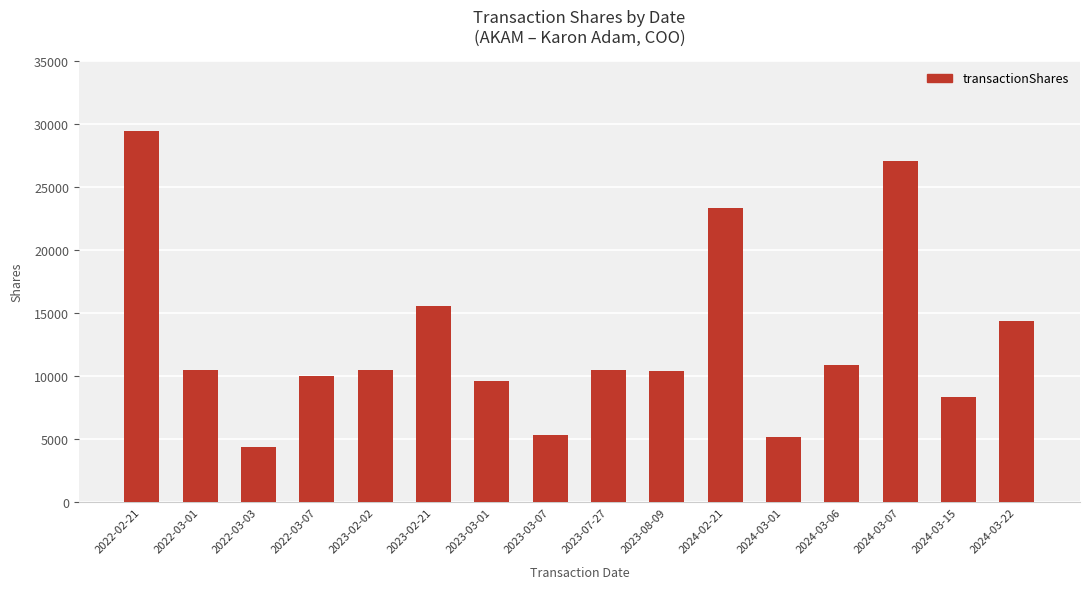

What is the difference between the maximum and minimum values?

25054